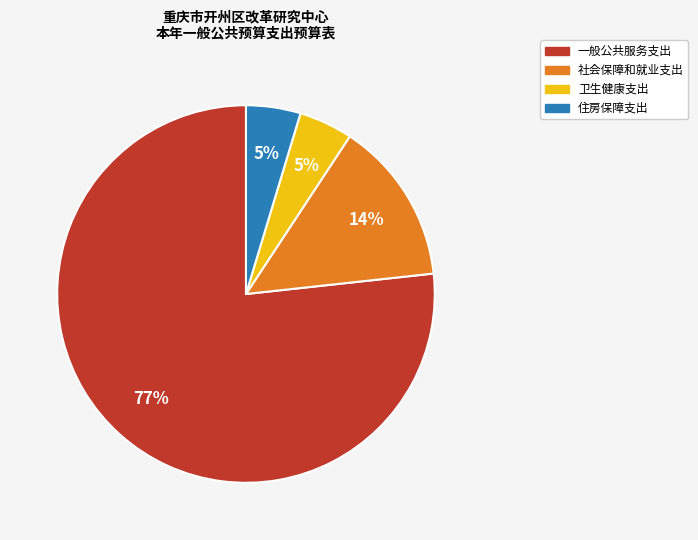

What is the majority slice?

一般公共服务支出